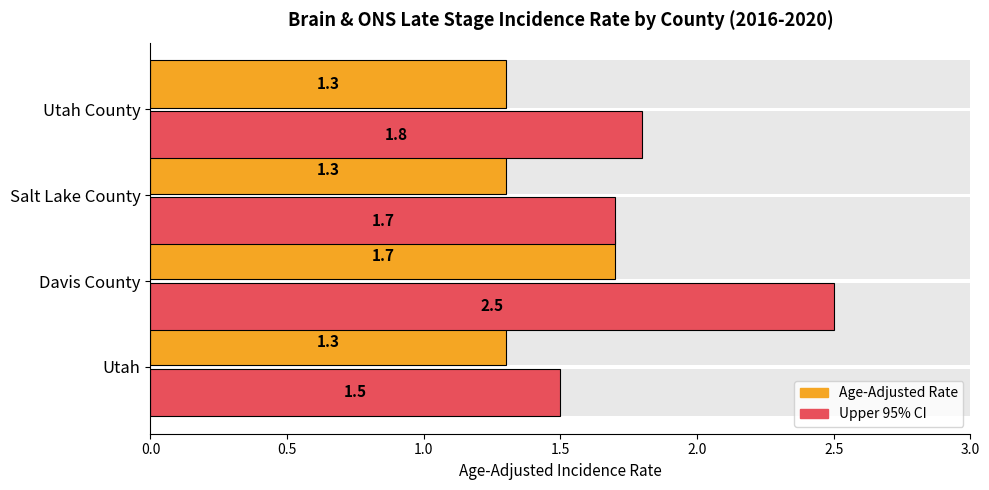

What is the sum of all Upper 95% CI values?

7.5